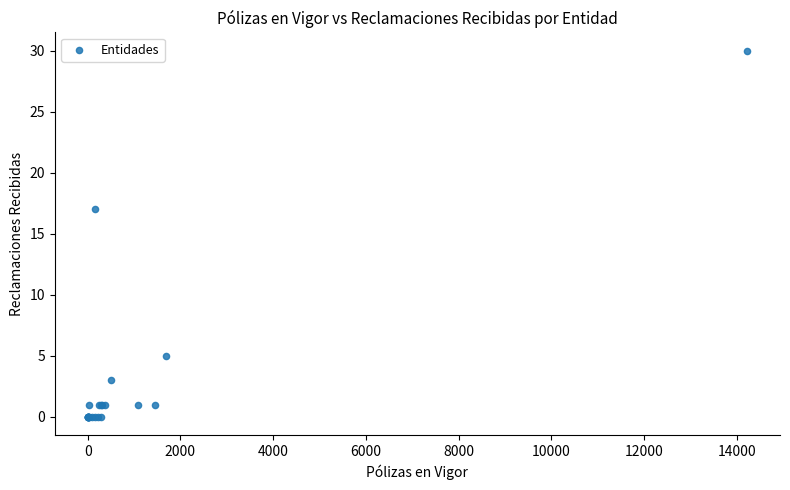

What Y value in the scatter plot is closest to 15?

17